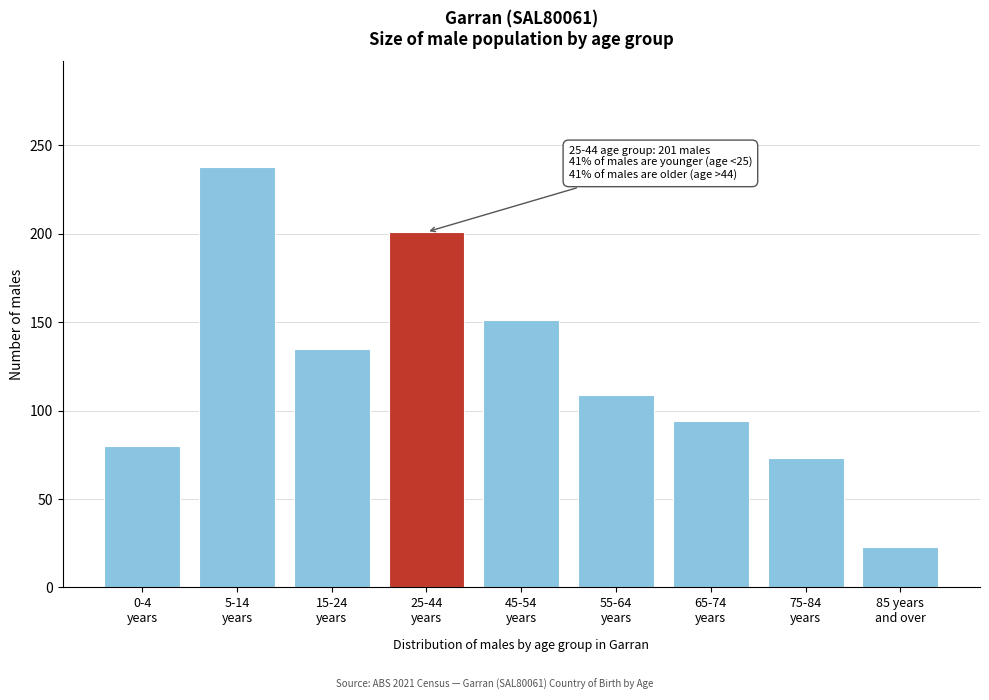

Reading left to right, list all the values displayed in this chart.

80	238	135	201	151	109	94	73	23